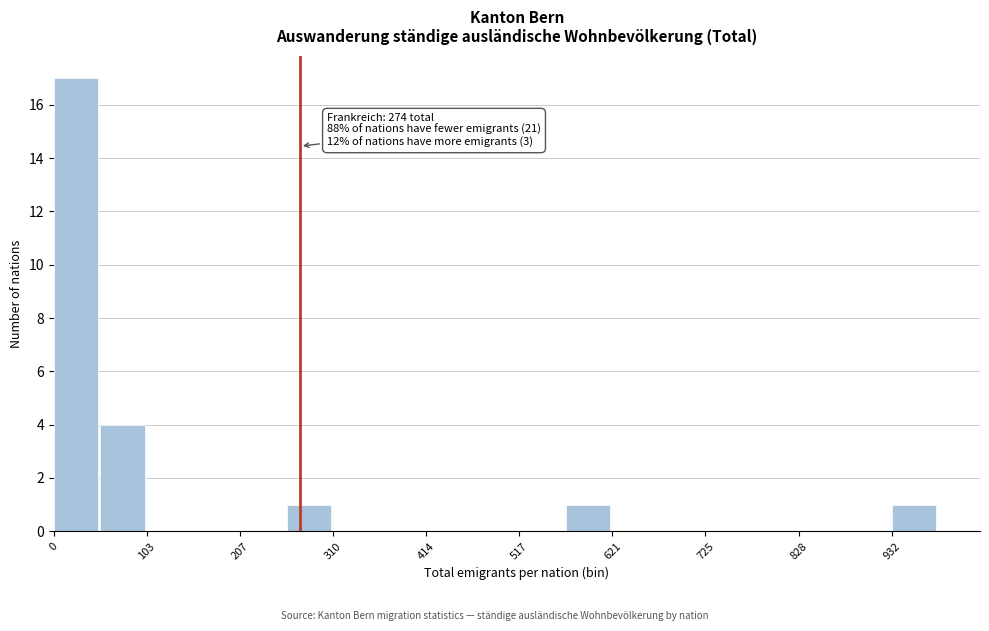

Around what value on the x-axis is the tallest bar? Give the approximate position of its centre, as read against the axis.

20